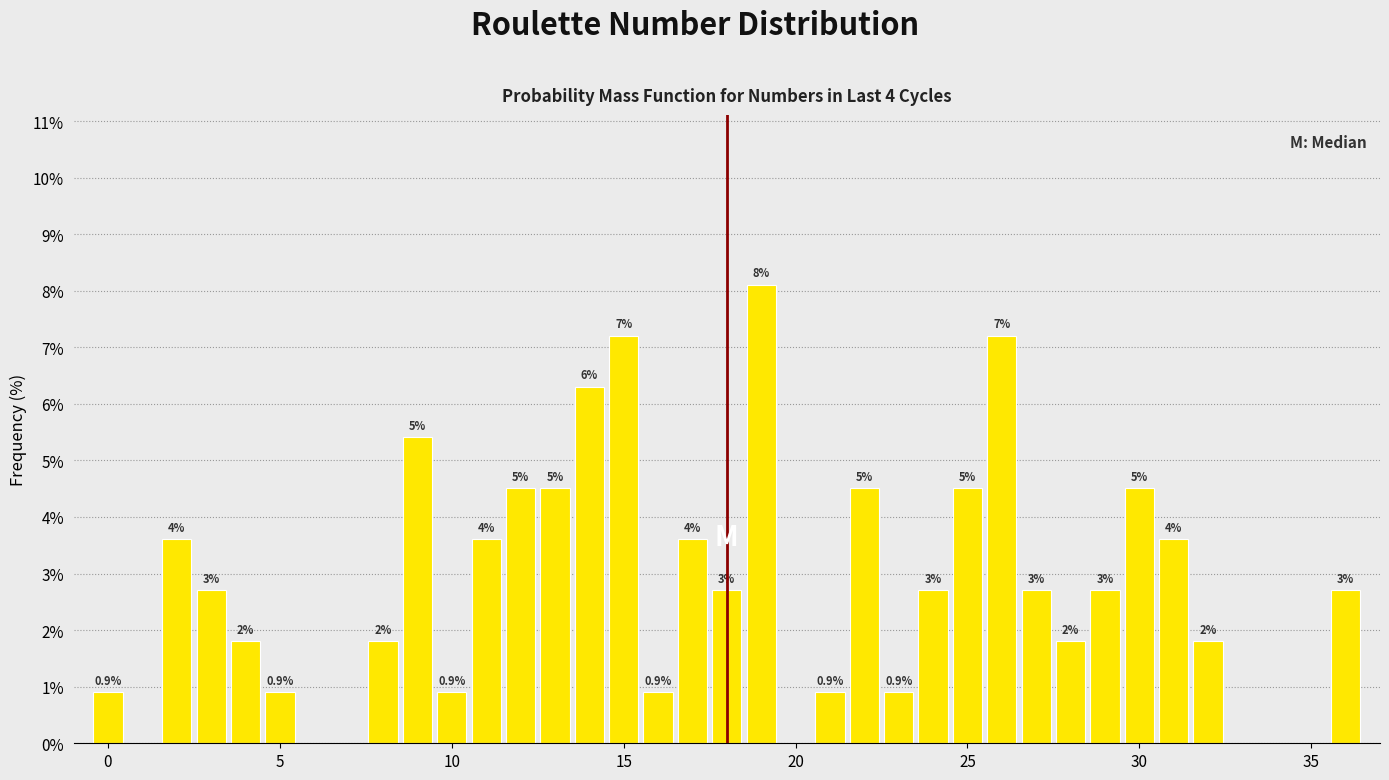

Read against the x-axis, roughly where is the centre of the tallest bar?

19.0